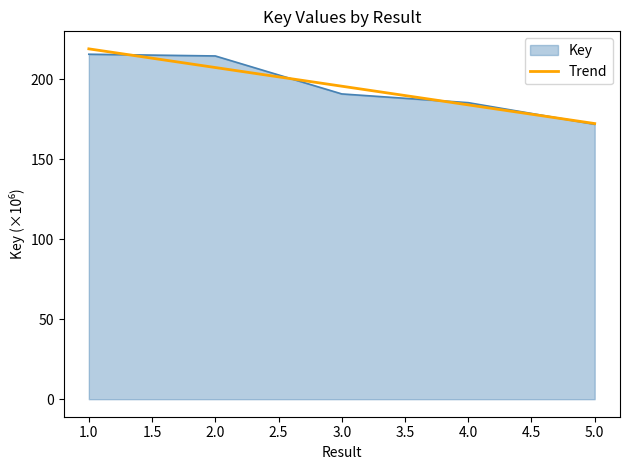

Which series changed the most between 1.0 and 4.0?

Trend